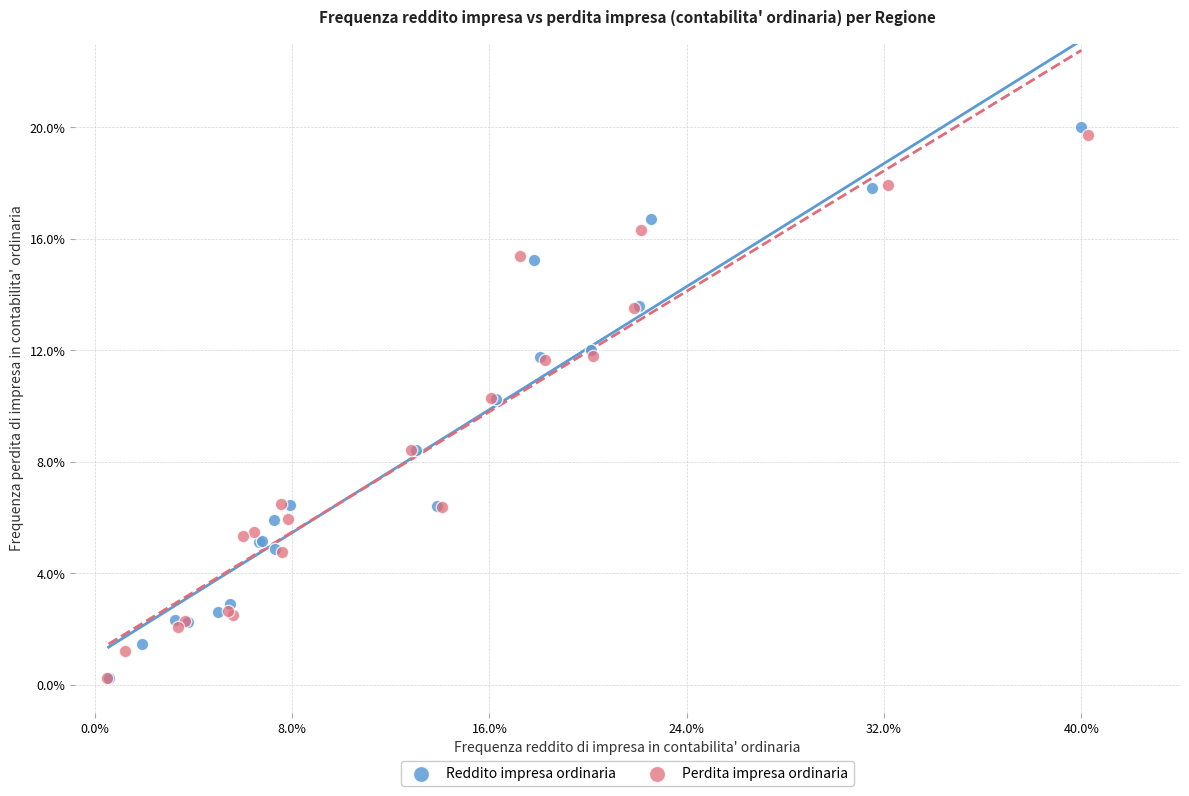

Which series reaches the maximum Y coordinate?

Reddito impresa ordinaria